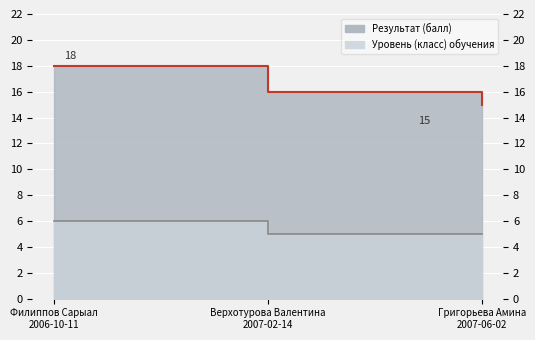

At which category does the chart reach its minimum across all series?

Верхотурова Валентина
2007-02-14